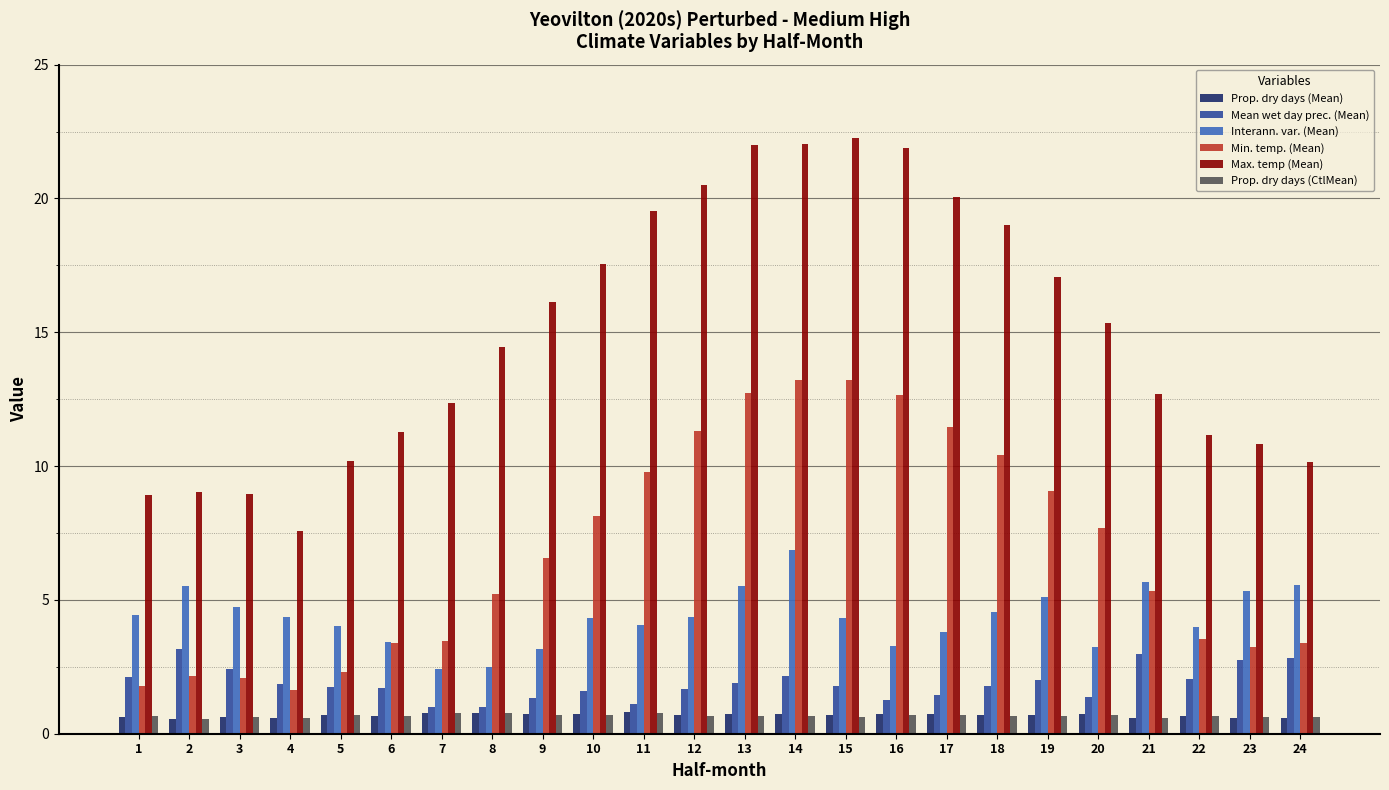

Which series has the largest range (max minus min)?

Max. temp (Mean)